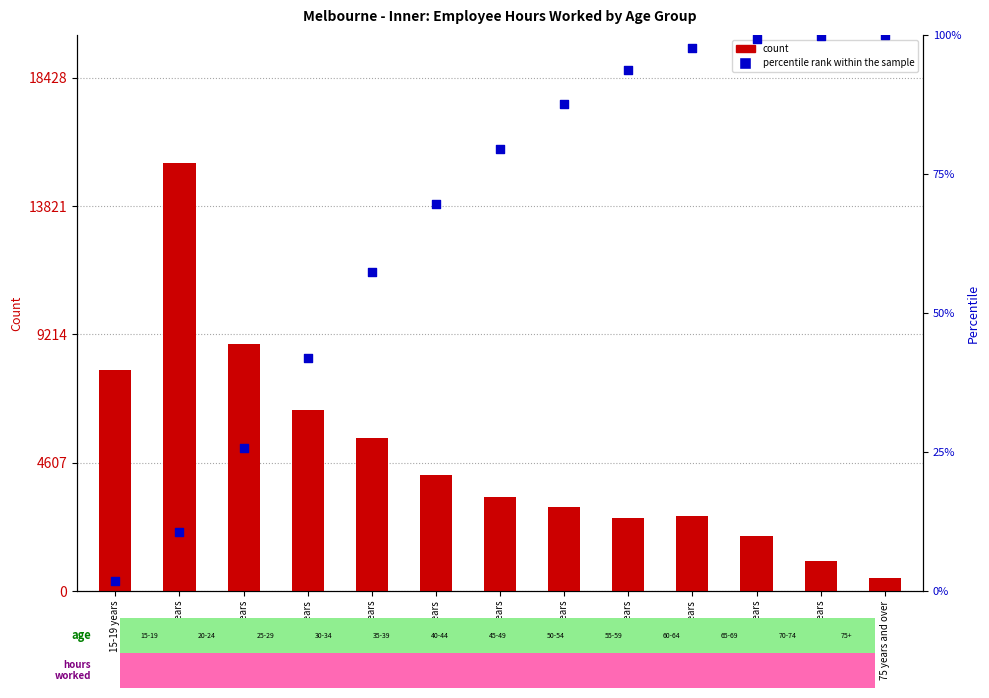

Is the value of count at 45-49 years greater than the value of percentile rank within the sample at 70-74 years?

Yes